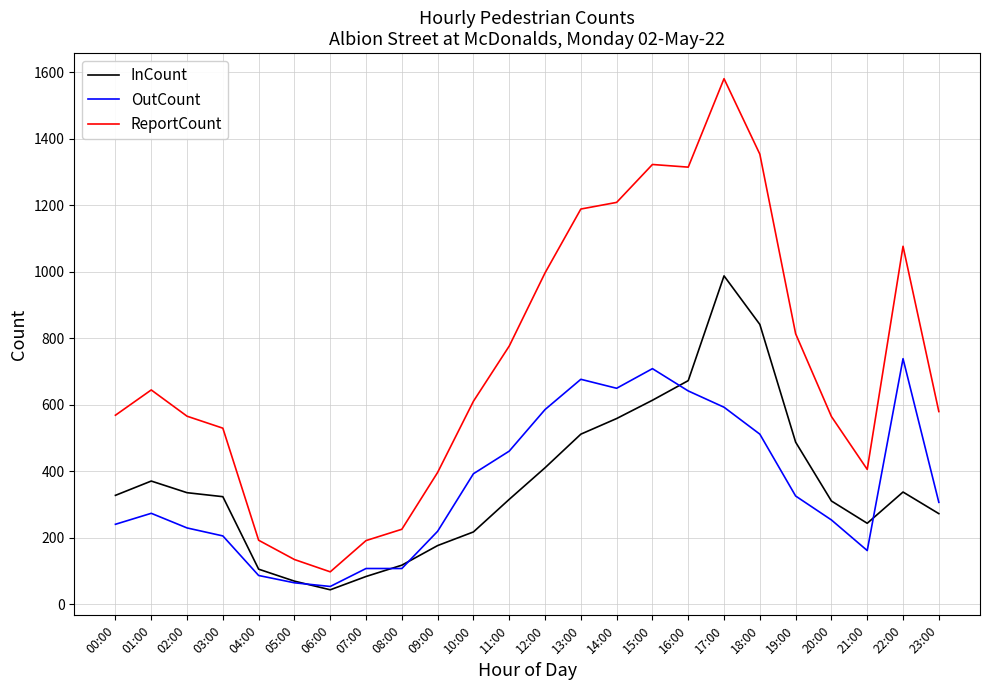

Is it true that InCount equals 218 at 10:00?

True